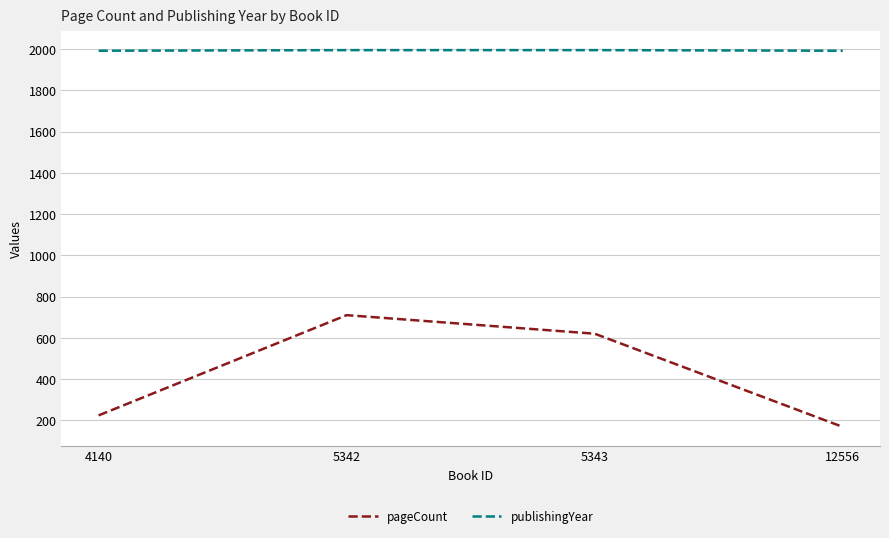

True or false: publishingYear and pageCount cross at least once.

False